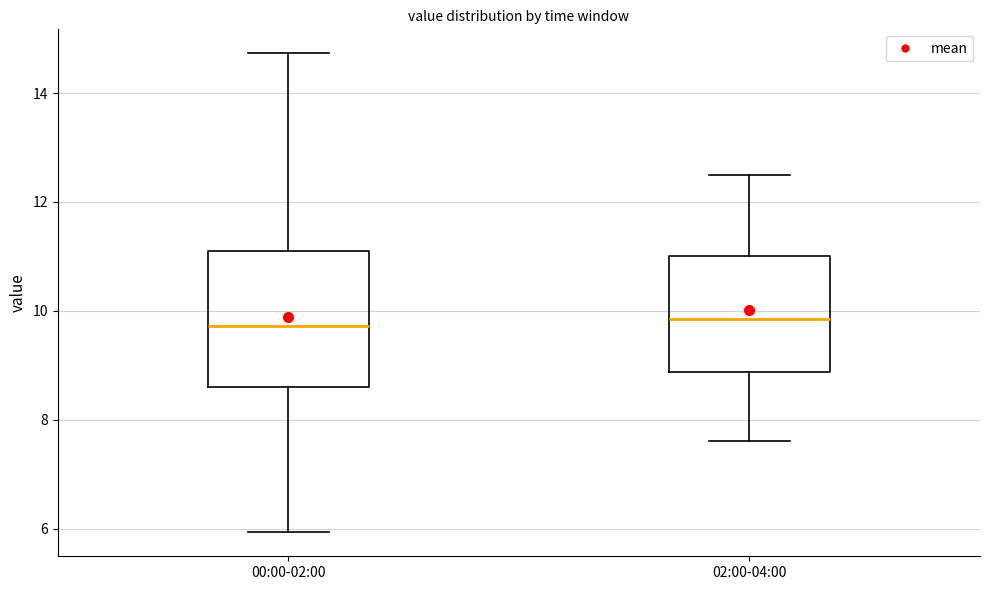

Where does the lower whisker of the box for 00:00-02:00 end on the y-axis? The values are not printed on the chart, so give them approximately, as read against the axis.

6.0